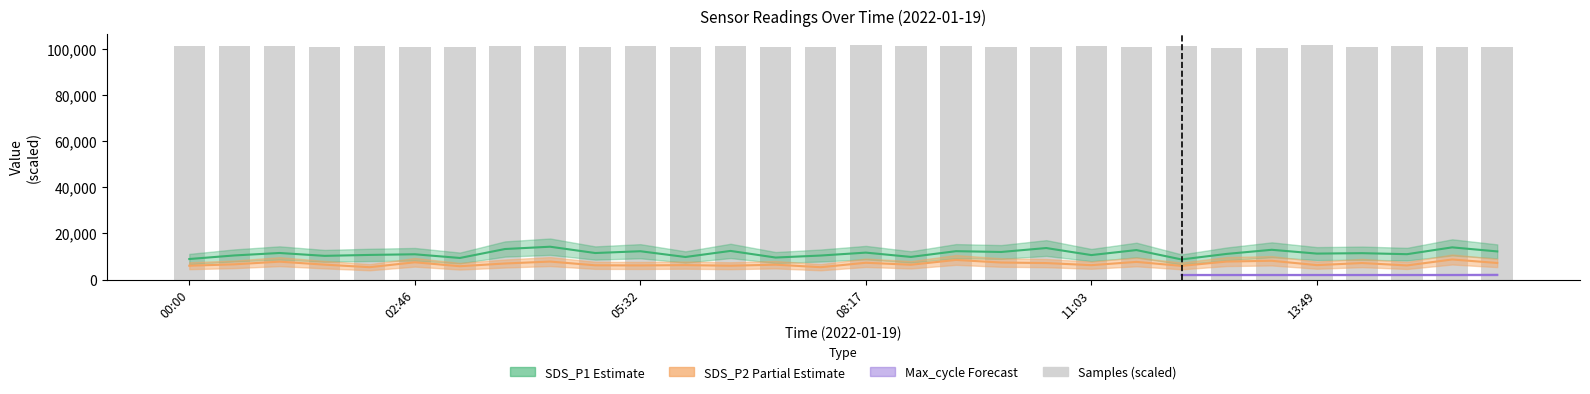

True or false: the data shows 24398.8 at 22.

False